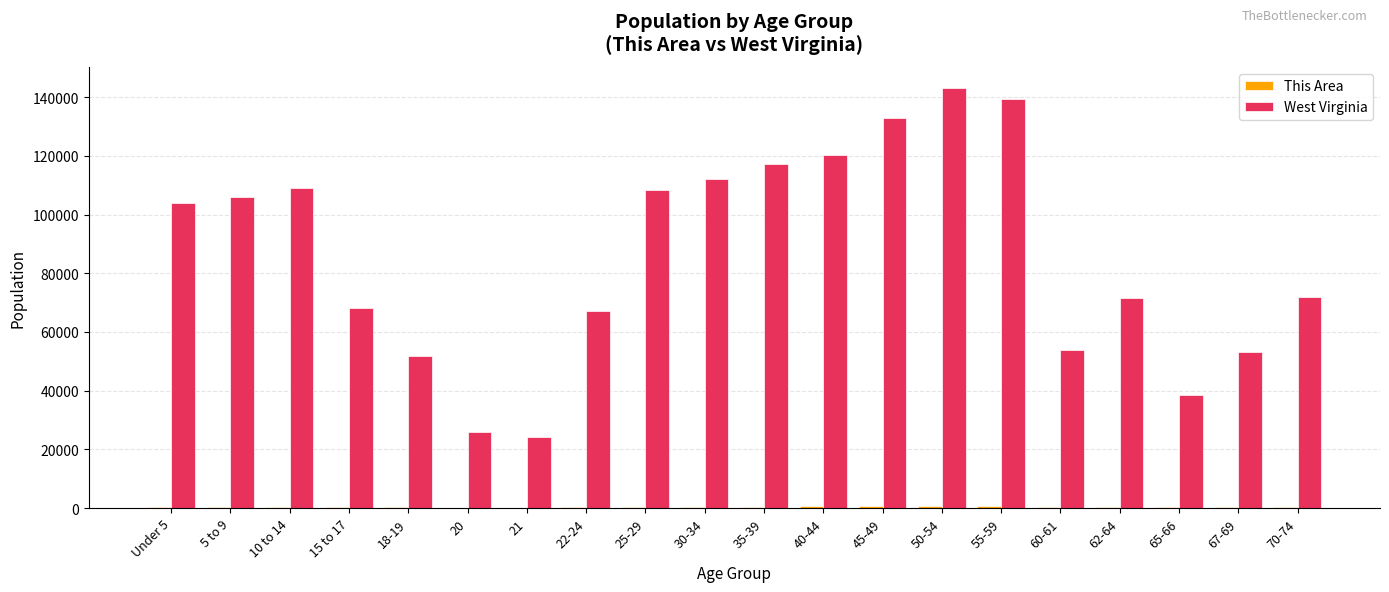

Count the number of data series in this chart.

2